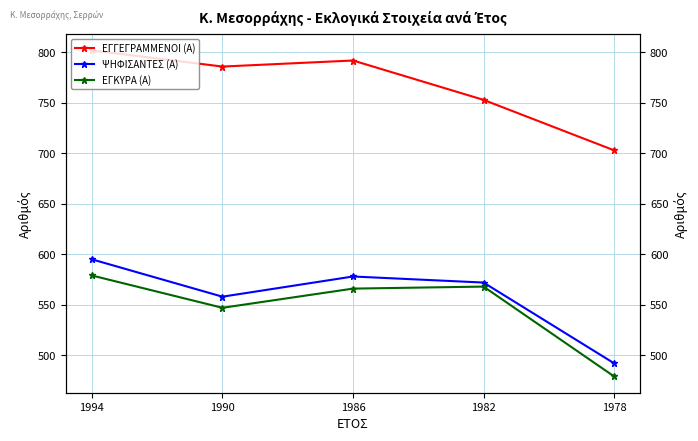

At which label is ΨΗΦΙΣΑΝΤΕΣ (Α) closest to 543?

1990